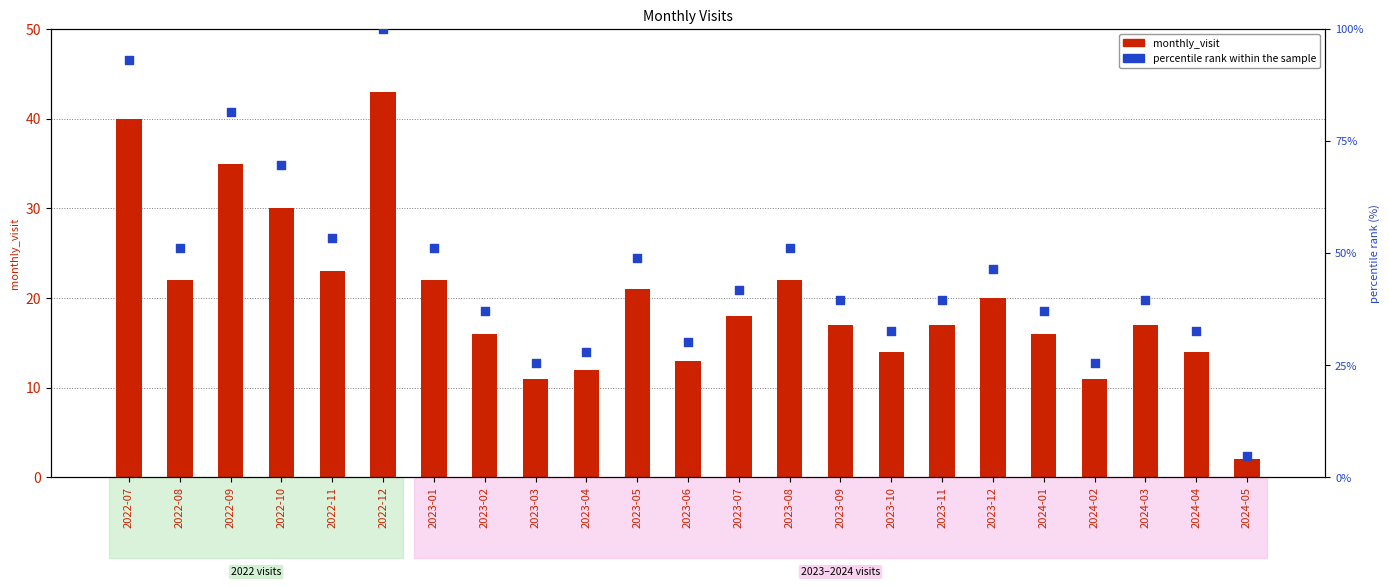

Is the value of percentile rank at 2022-12 greater than the value of monthly_visit at 2023-12?

Yes